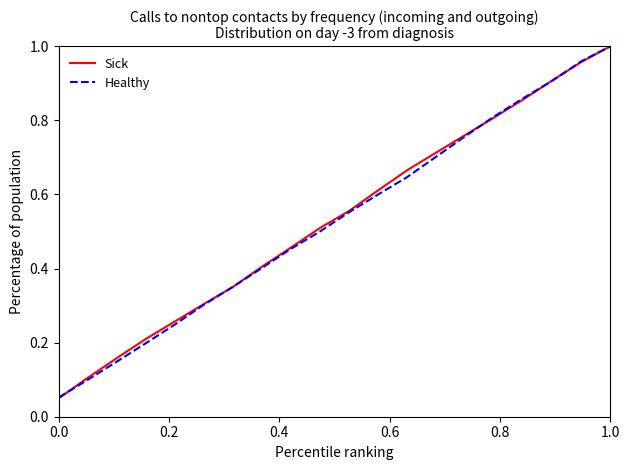

How many lines are shown in the chart?

2